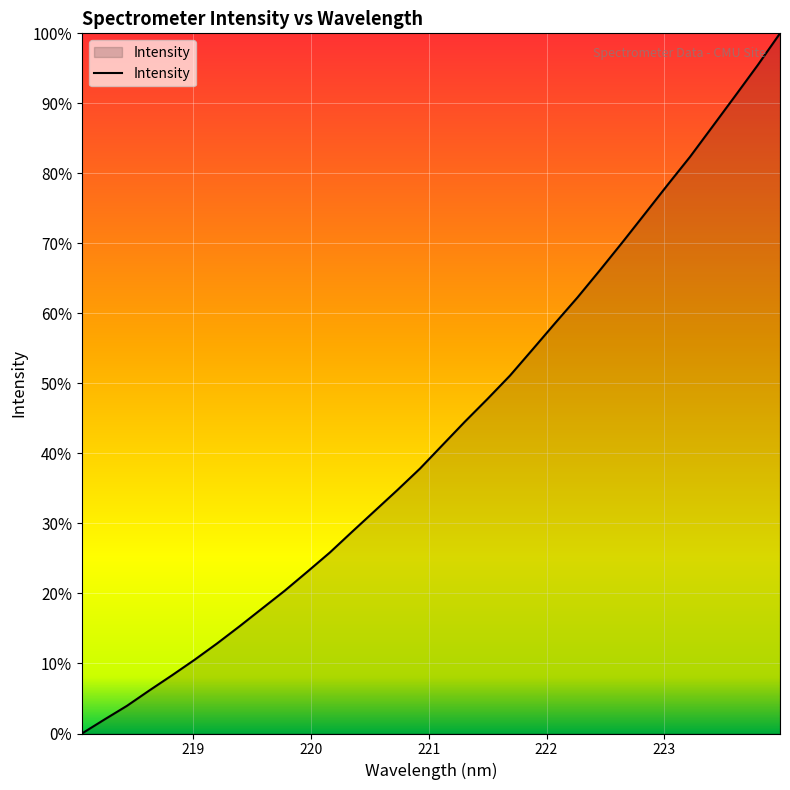

What is the greatest value displayed?

100.0